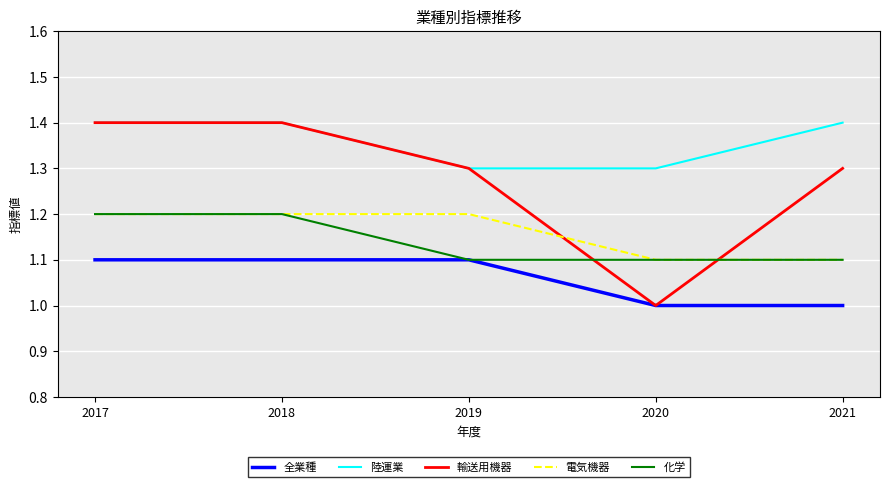

What is the difference between the maximum and minimum values in the 陸運業 series?

0.1